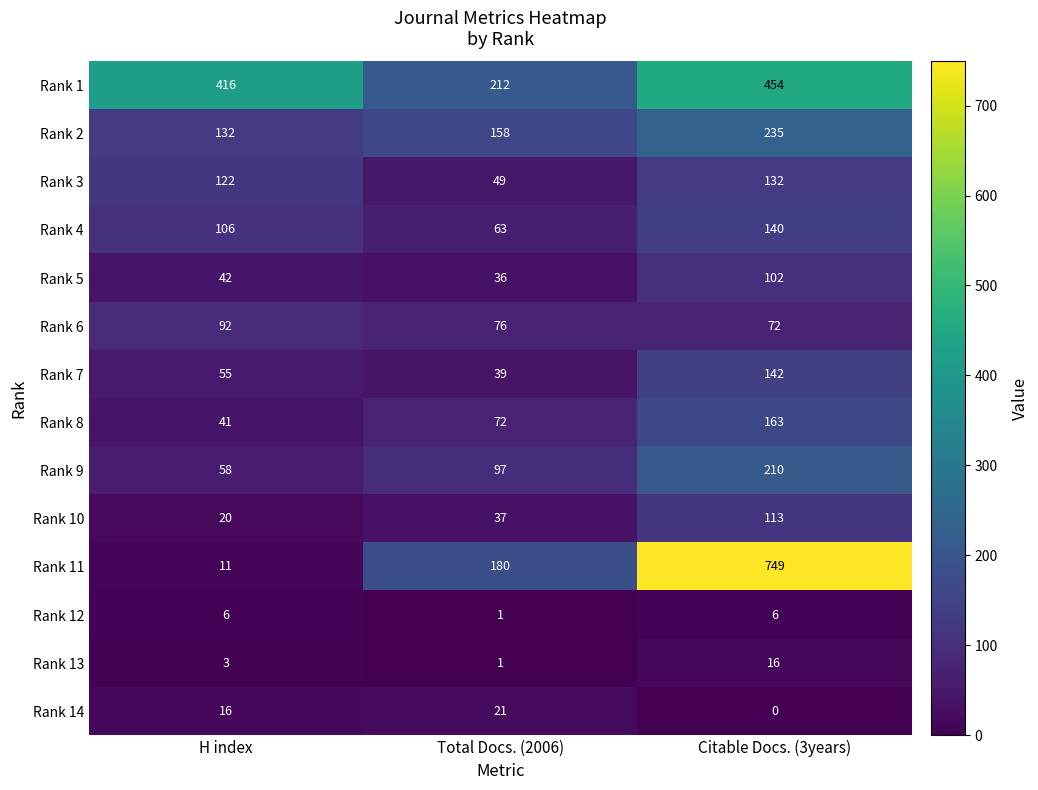

At which label is Rank 8 closest to 102?

Total Docs. (2006)